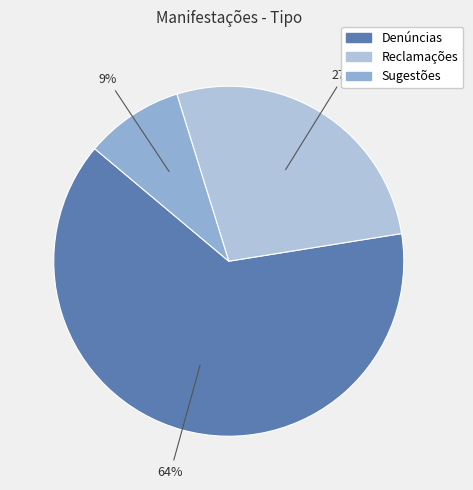

Is the sum of Sugestões and Denúncias greater than half?

Yes